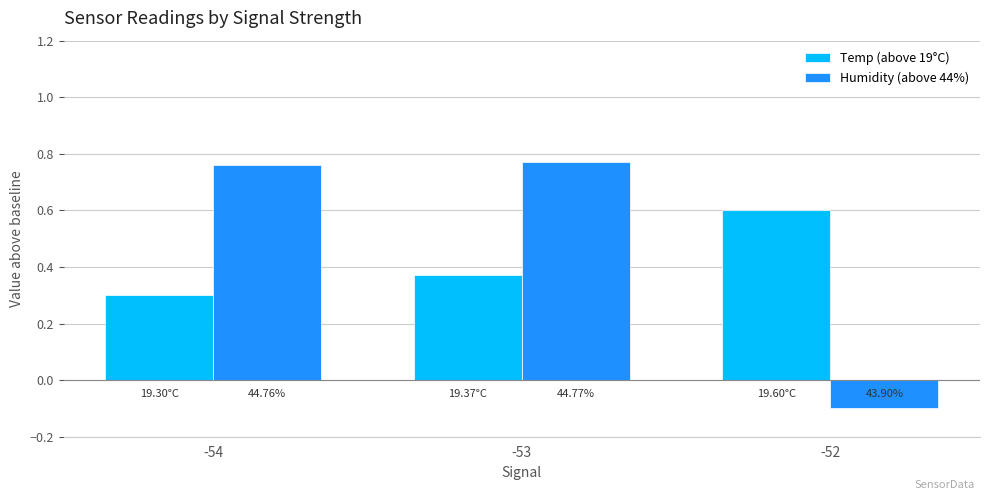

Rank the series by their maximum value, from lowest to highest.

Temp (above 19°C), Humidity (above 44%)